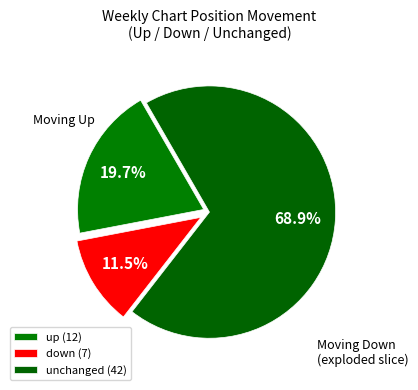

How many segments does this pie chart have?

3